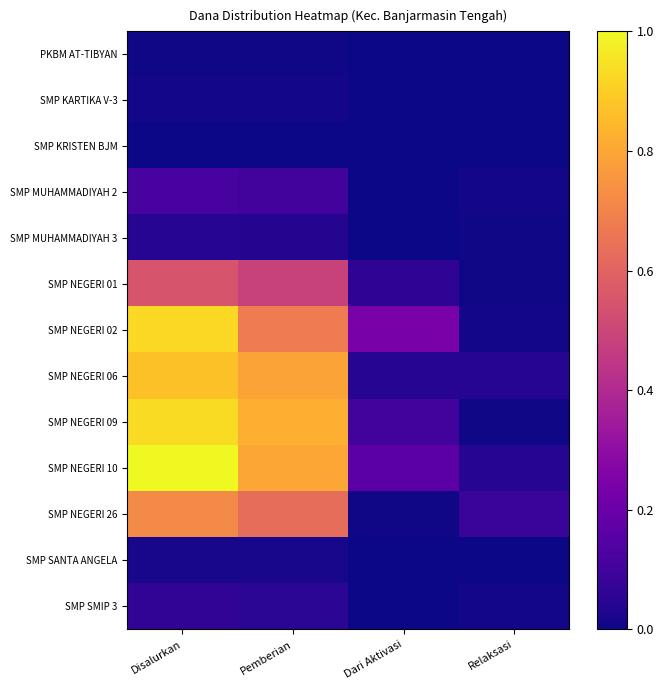

At Pemberian, list the series in order from largest to smallest.

SMP NEGERI 09, SMP NEGERI 10, SMP NEGERI 06, SMP NEGERI 02, SMP NEGERI 26, SMP NEGERI 01, SMP MUHAMMADIYAH 2, SMP SMIP 3, SMP MUHAMMADIYAH 3, SMP SANTA ANGELA, SMP KARTIKA V-3, PKBM AT-TIBYAN, SMP KRISTEN BJM